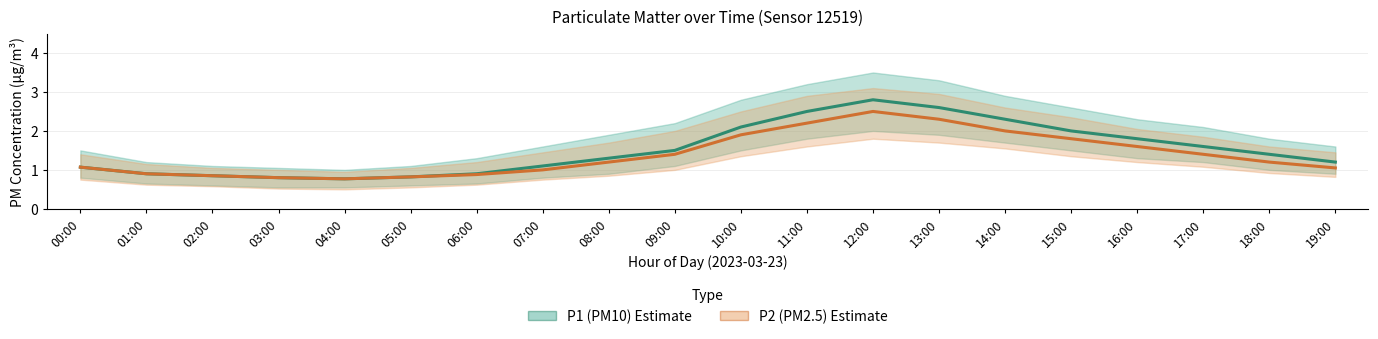

List the series in order of their peak value, lowest first.

P2 (PM2.5), P1 (PM10)